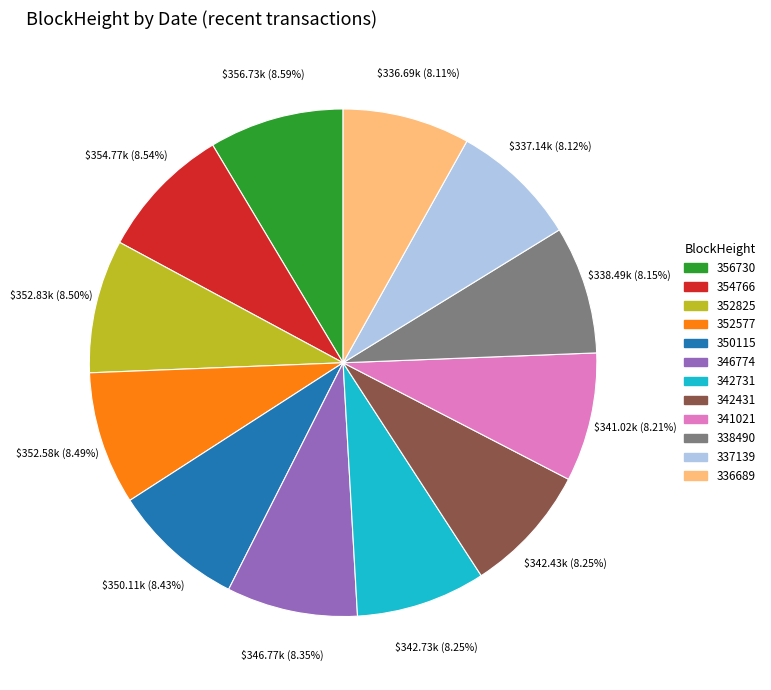

Approximately how many times larger is the value at 346774 compared to 352577?

1.0